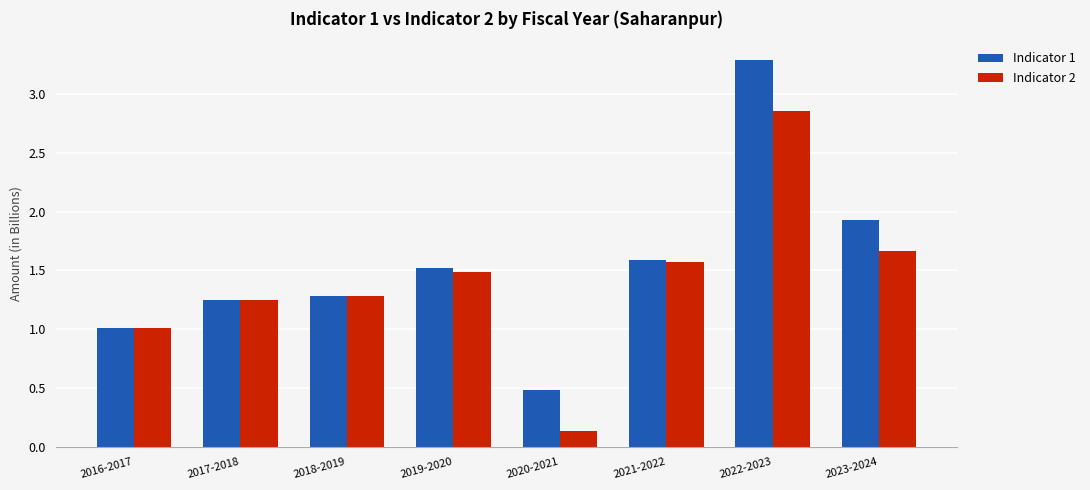

What is the minimum value for Indicator 1?

0.5